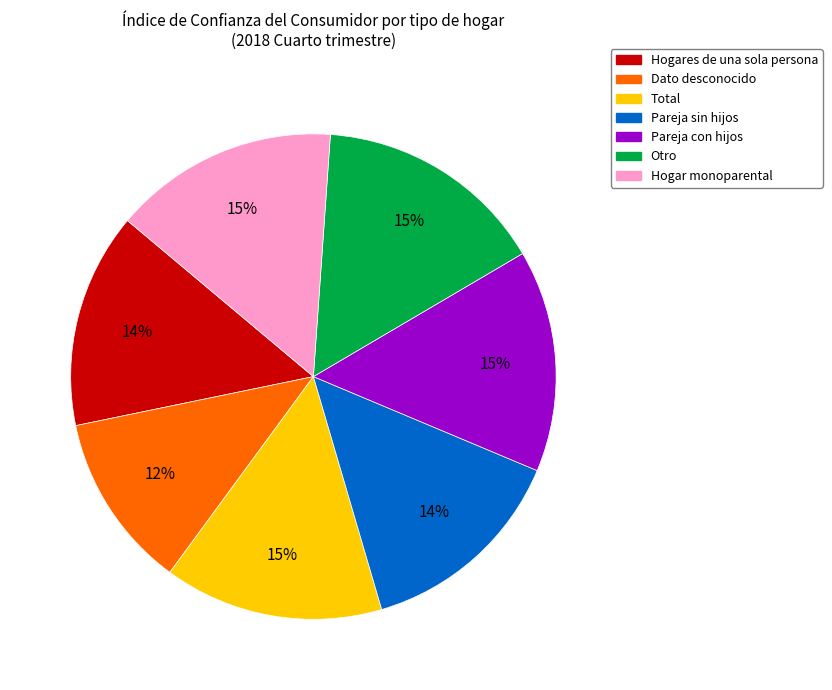

Which slice is the smallest?

Dato desconocido